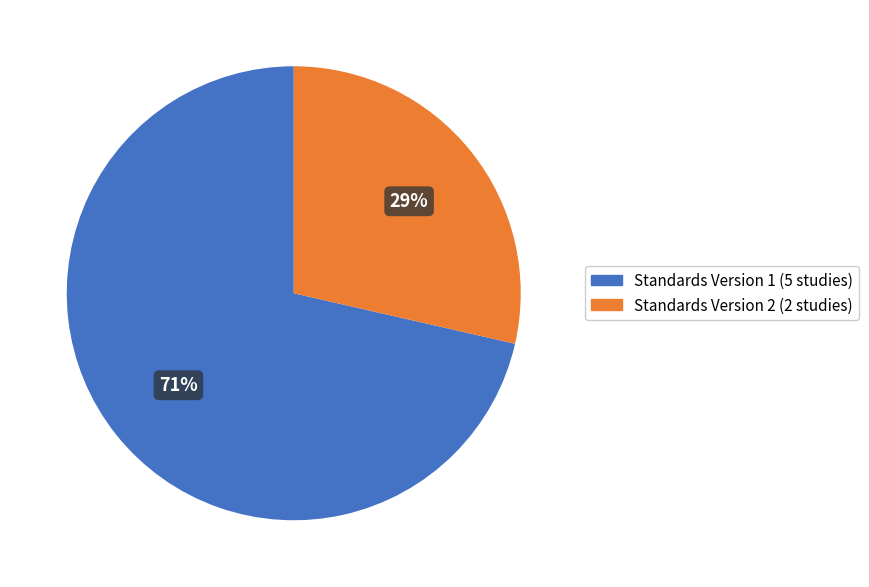

Is there any slice that represents more than half of the pie?

Yes